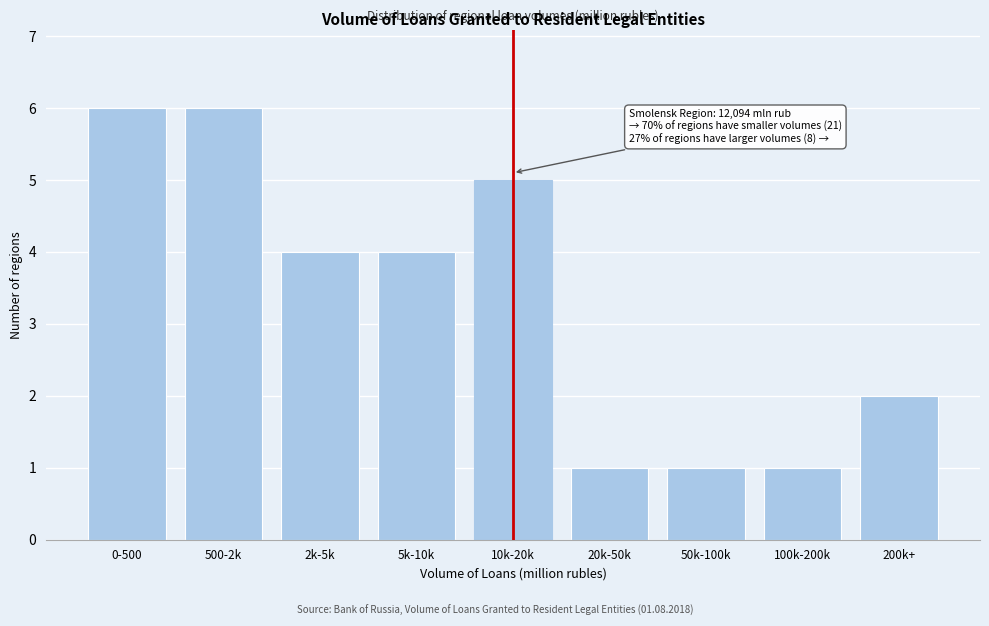

Reading left to right, list all the values displayed in this chart.

0-500=6	500-2k=6	2k-5k=4	5k-10k=4	10k-20k=5	20k-50k=1	50k-100k=1	100k-200k=1	200k+=2